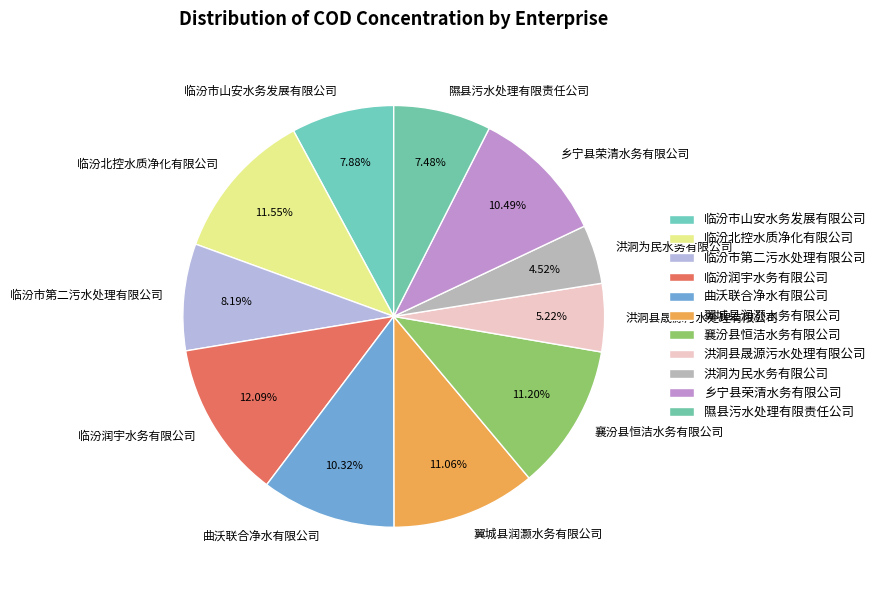

Is 洪洞为民水务有限公司 the majority of the pie?

No